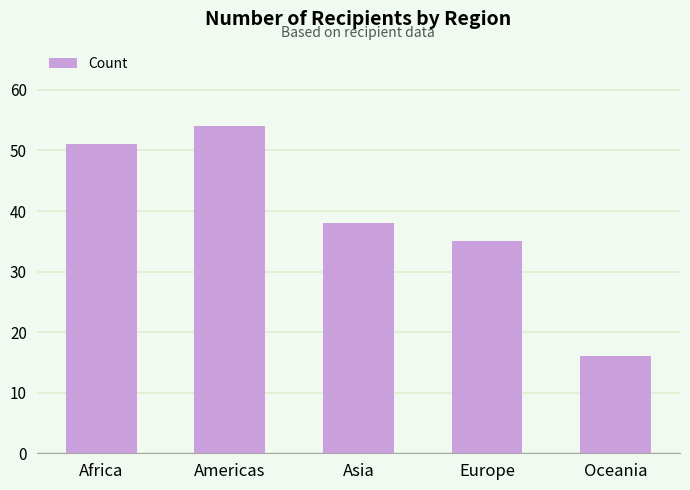

Reading left to right, what are all the values shown in this chart?

51	54	38	35	16